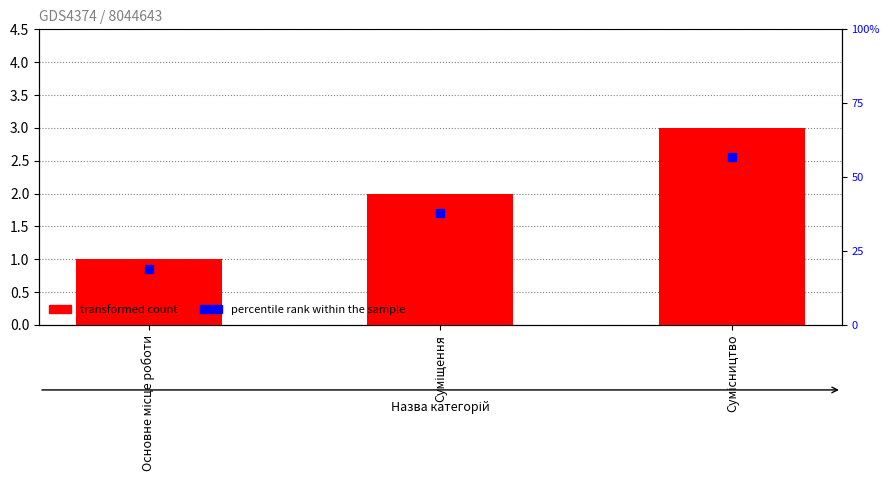

Which has a higher value, Сумісництво or Основне місце роботи?

Сумісництво